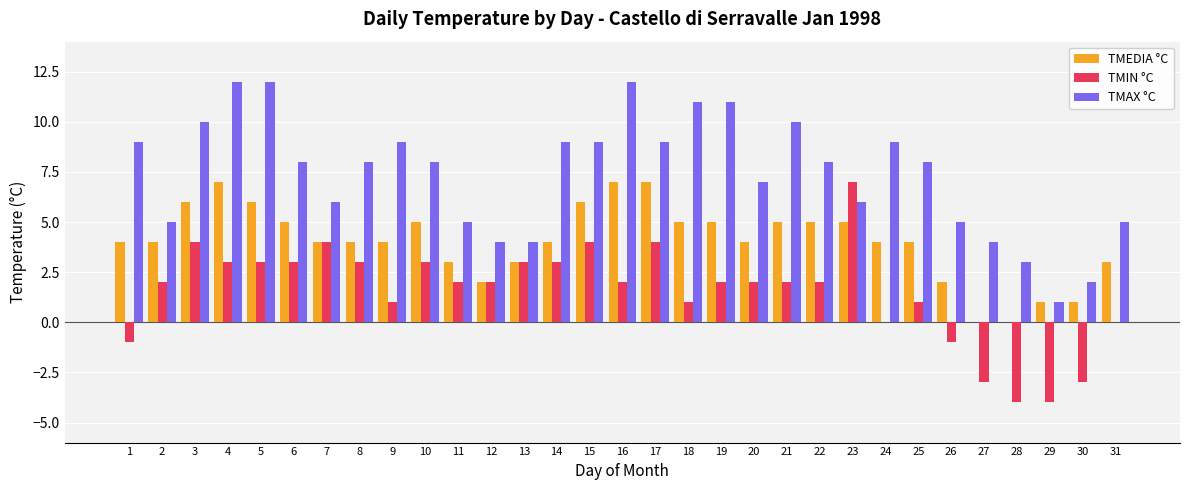

How many groups of bars are there?

31